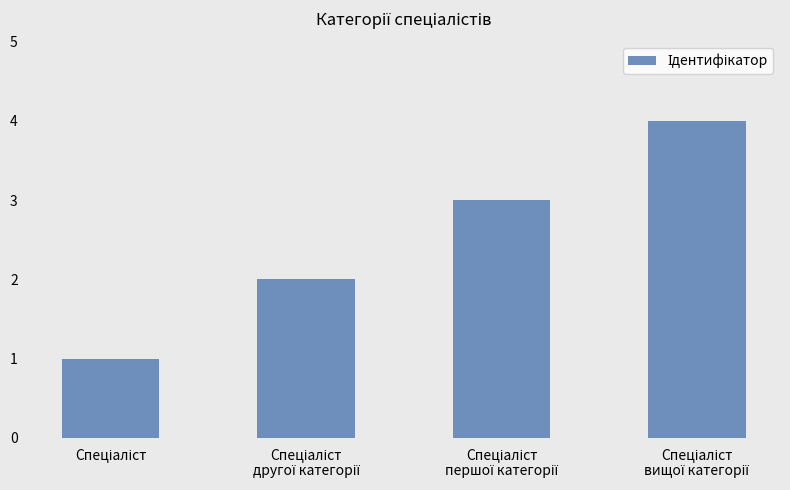

What is the difference between the maximum and minimum values?

3